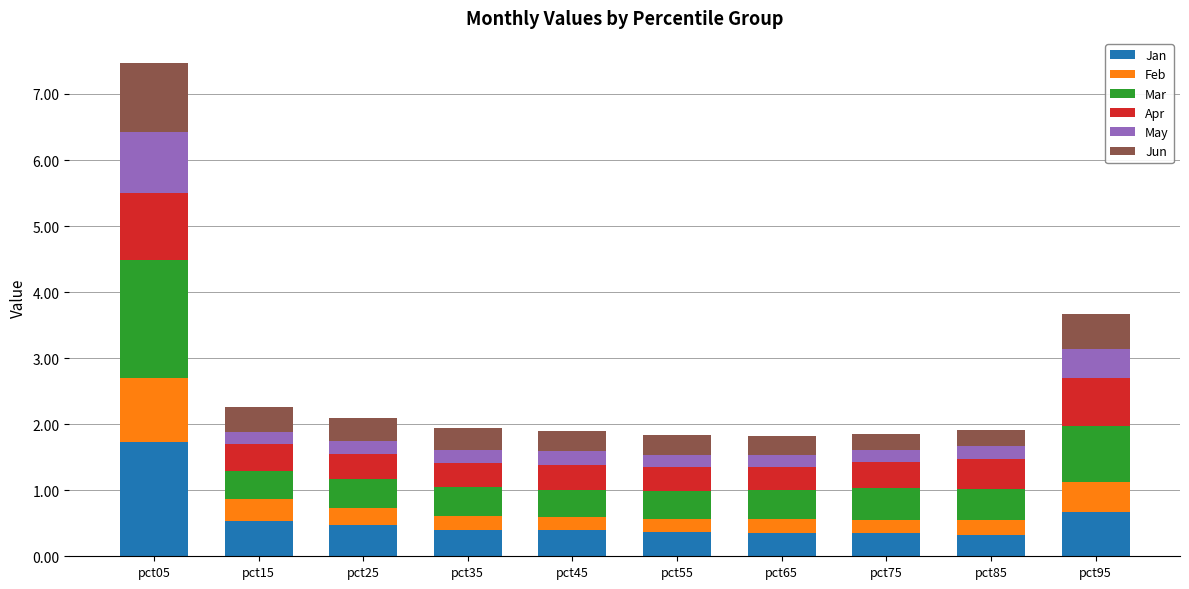

At which category is the sum across all series the highest?

pct05